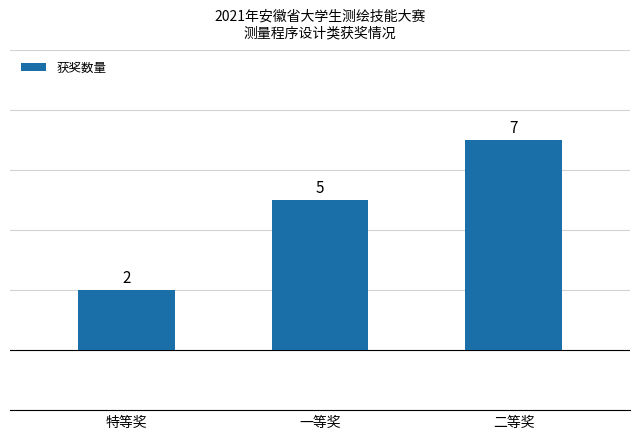

Reading right to left, transcribe all the data shown in this chart.

7	5	2